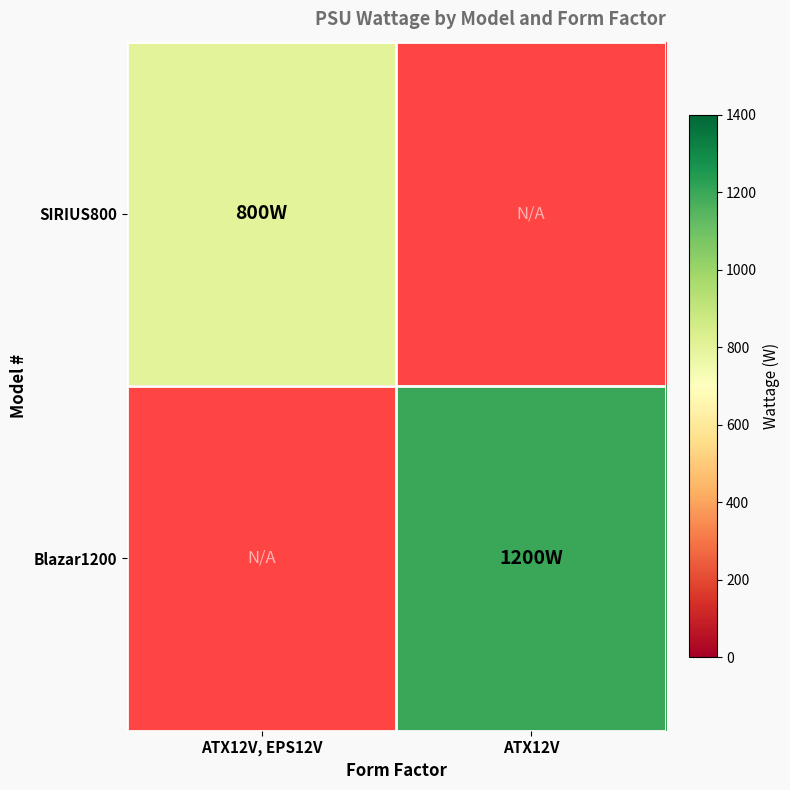

Between ATX12V, EPS12V and ATX12V, which series saw the biggest shift?

Blazar1200